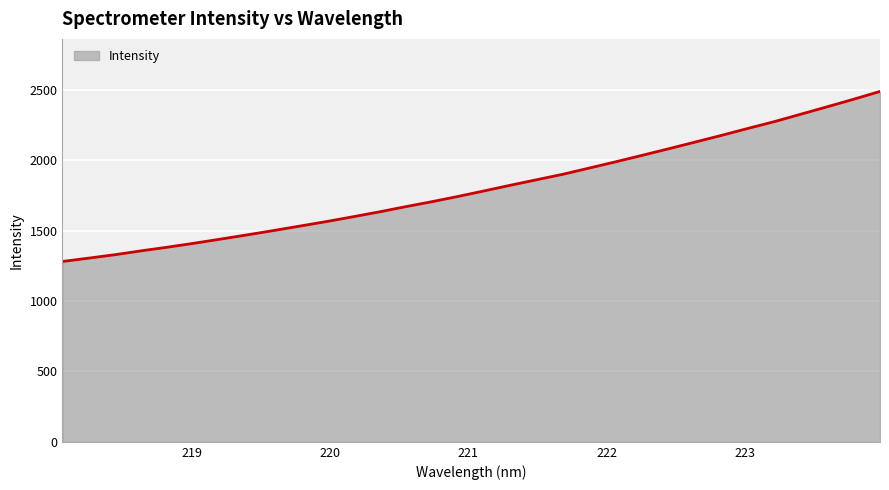

What is the maximum value shown in the chart?

2487.0